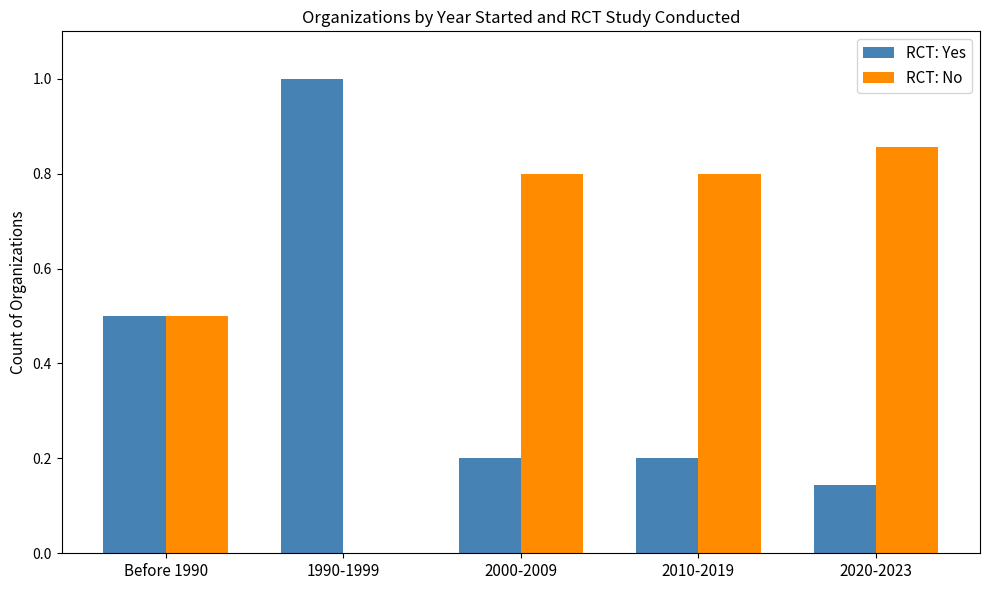

How many RCT: No values are between 0 and 1?

5